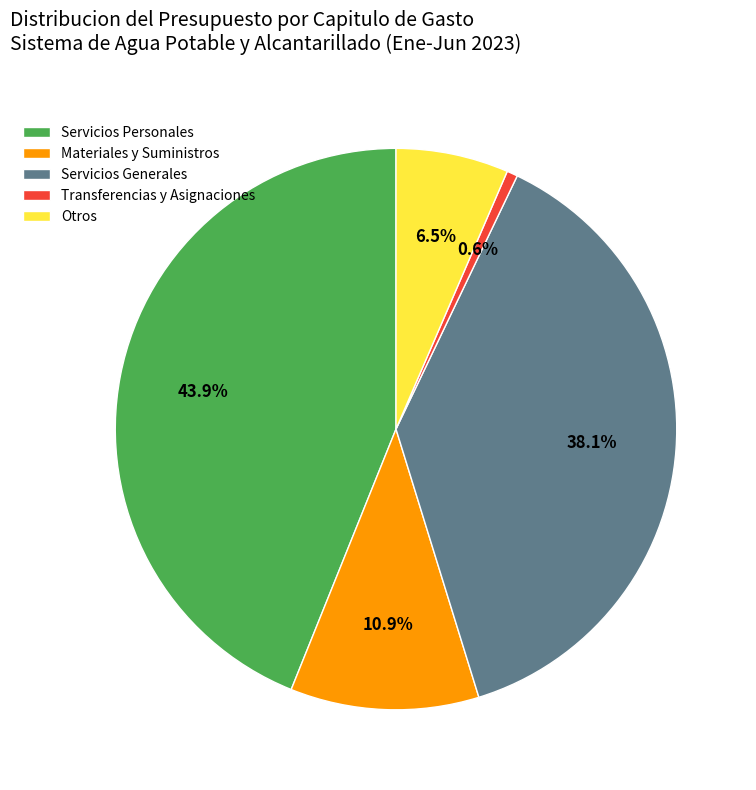

How many segments does this pie chart have?

5